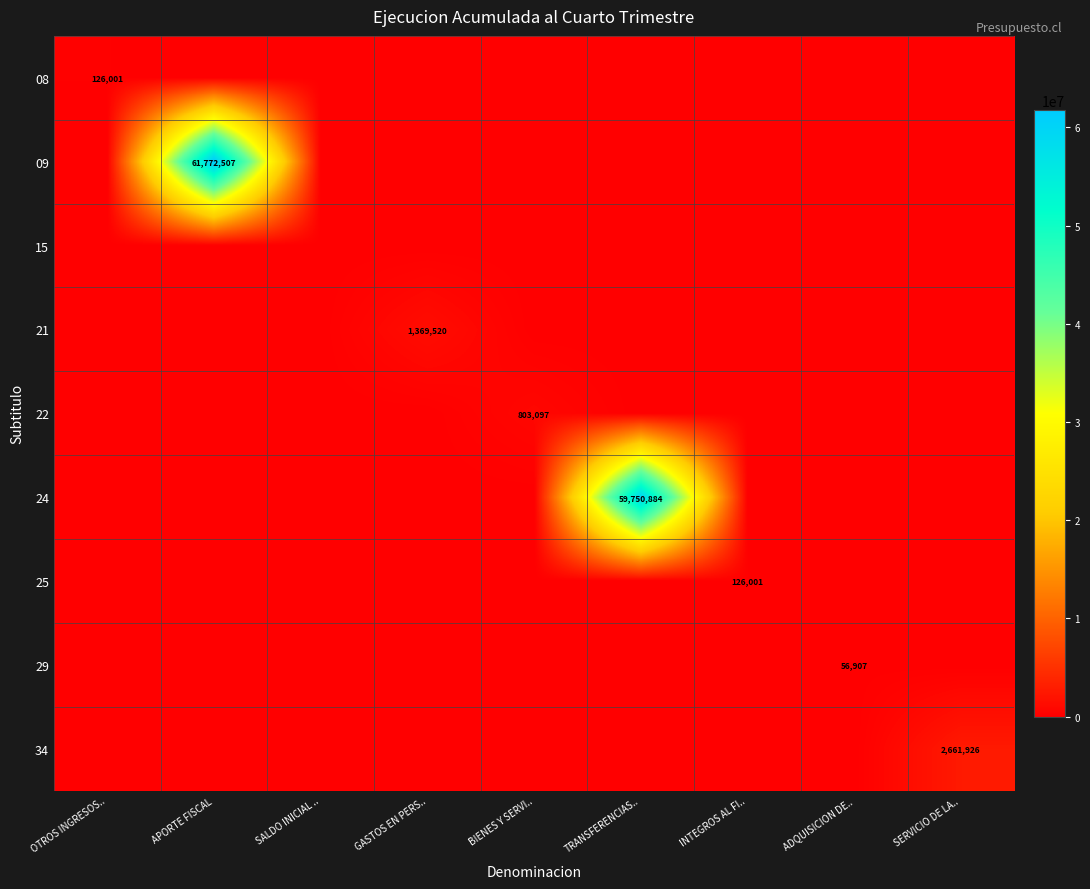

The value of 25 at INTEGROS AL FI.. is 126001. True or false?

True